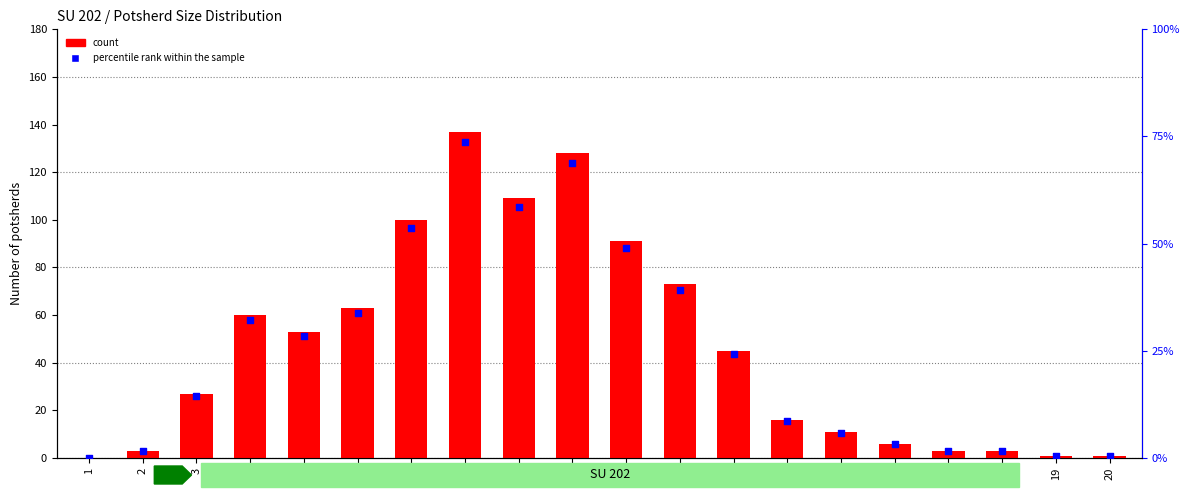

Which series contains the lowest Y value?

count